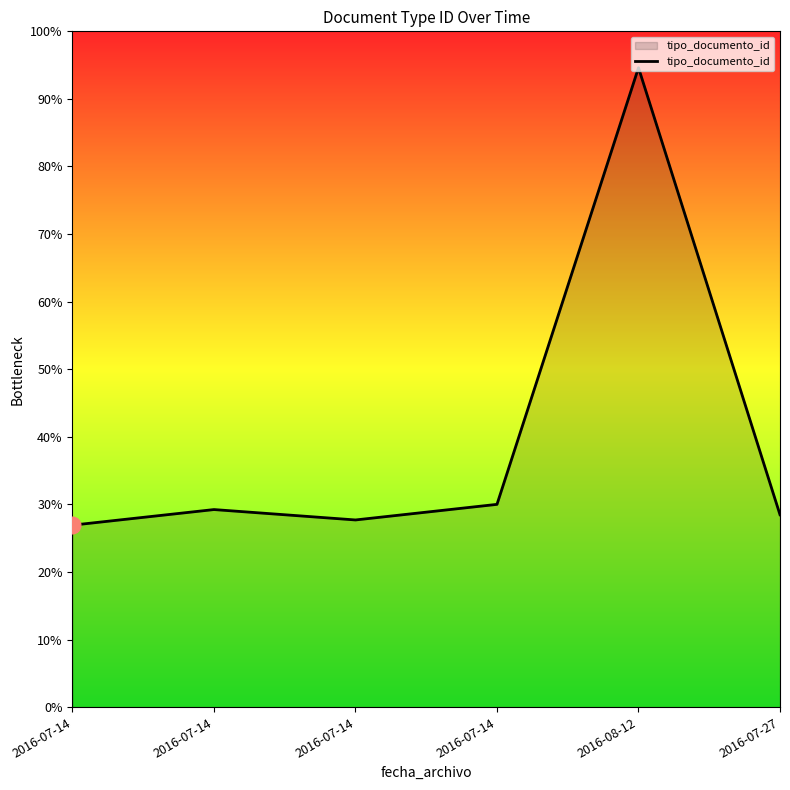

Does the chart display data point markers on the line(s)?

No